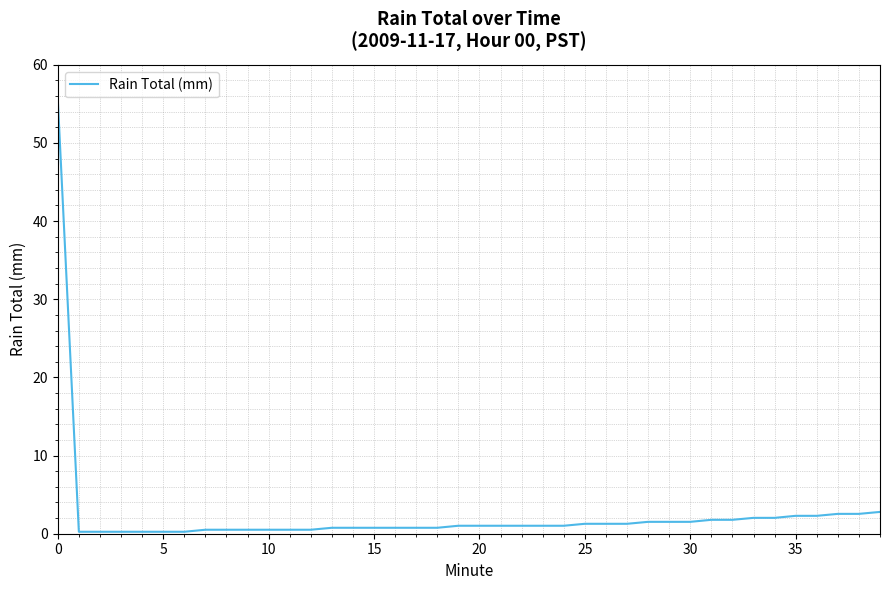

What is the greatest value displayed?

55.6